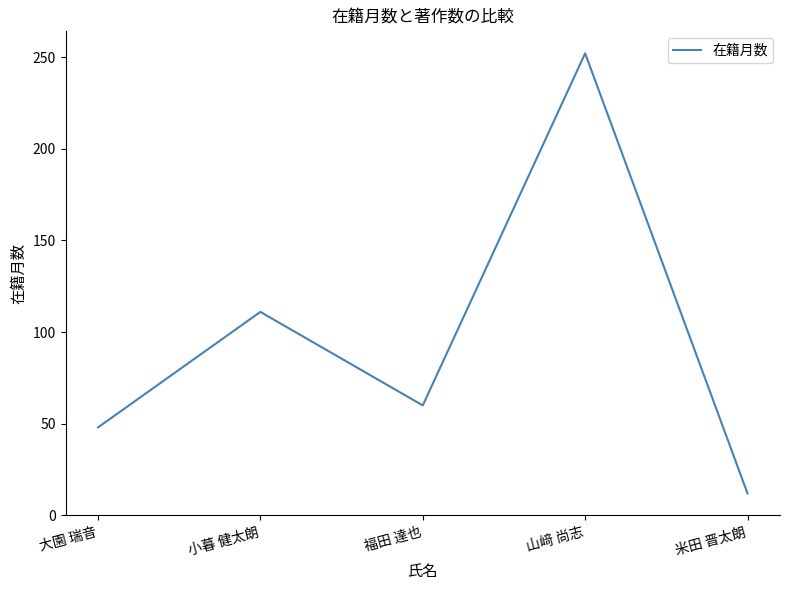

Reading left to right, transcribe all the data shown in this chart.

48	111	60	252	12